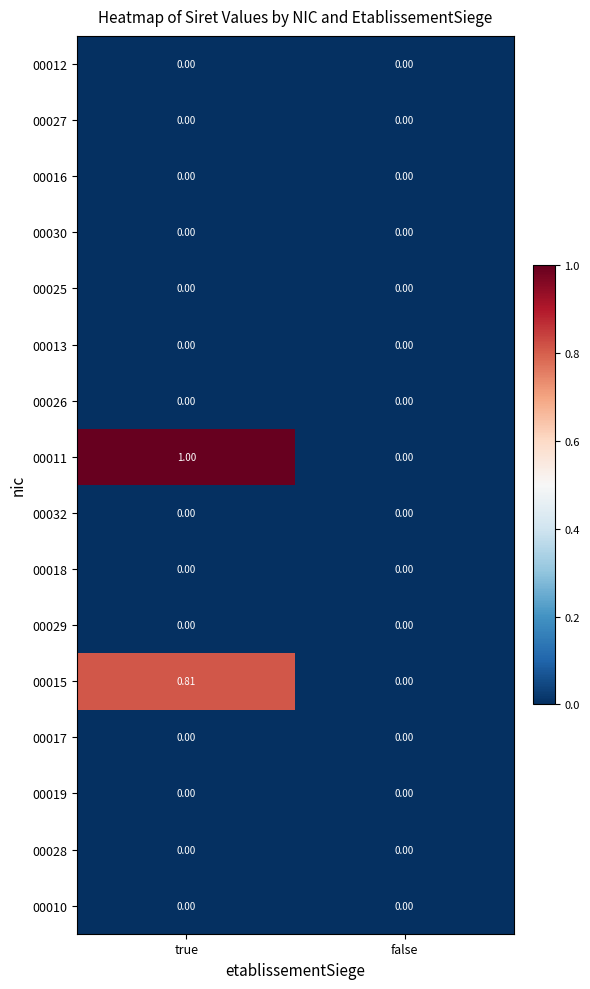

At which category does the chart reach its peak across all series?

true